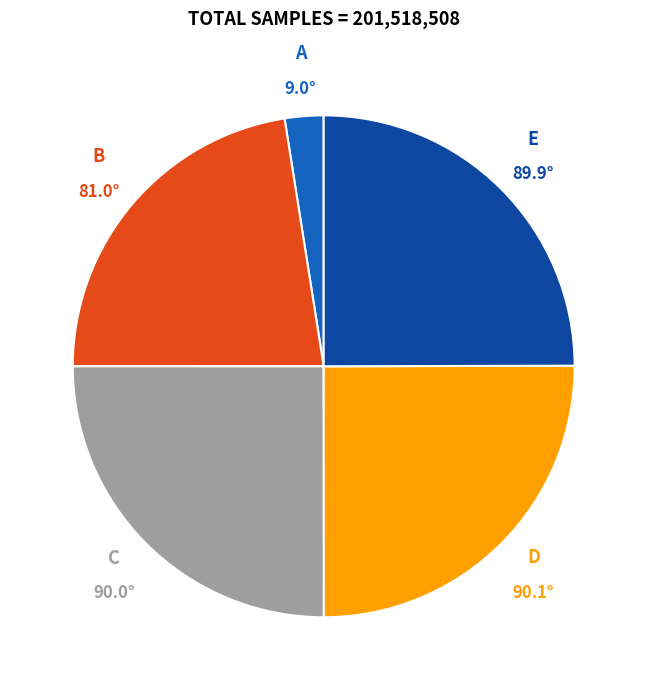

Is there any slice that represents more than half of the pie?

No